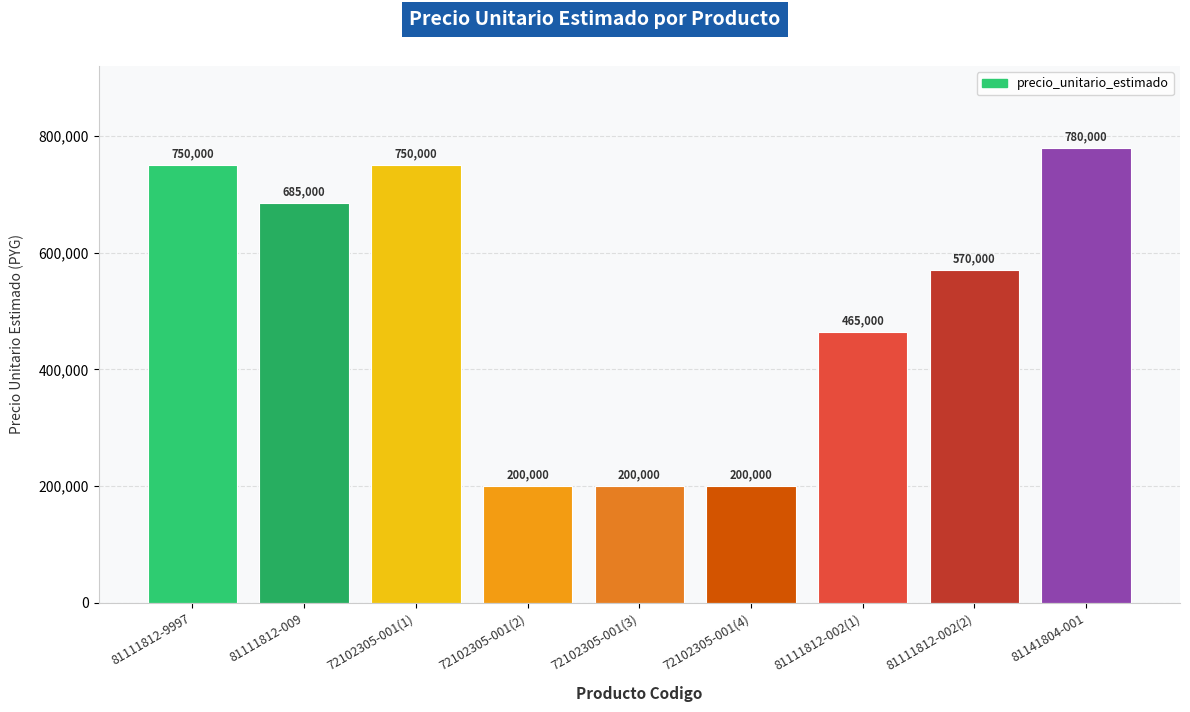

What is the value of the 4th bar from the left?

200000